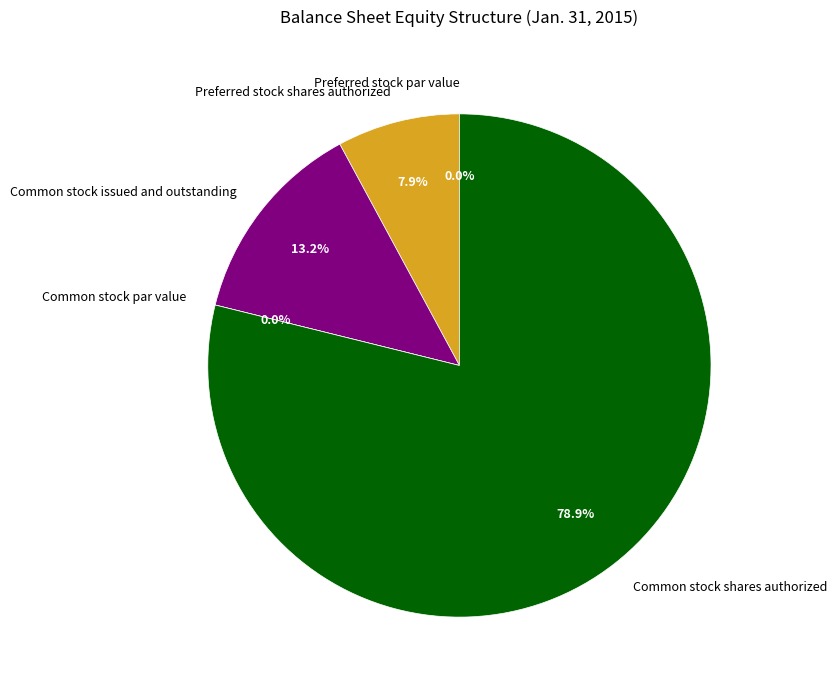

Does any single category account for the majority?

Yes